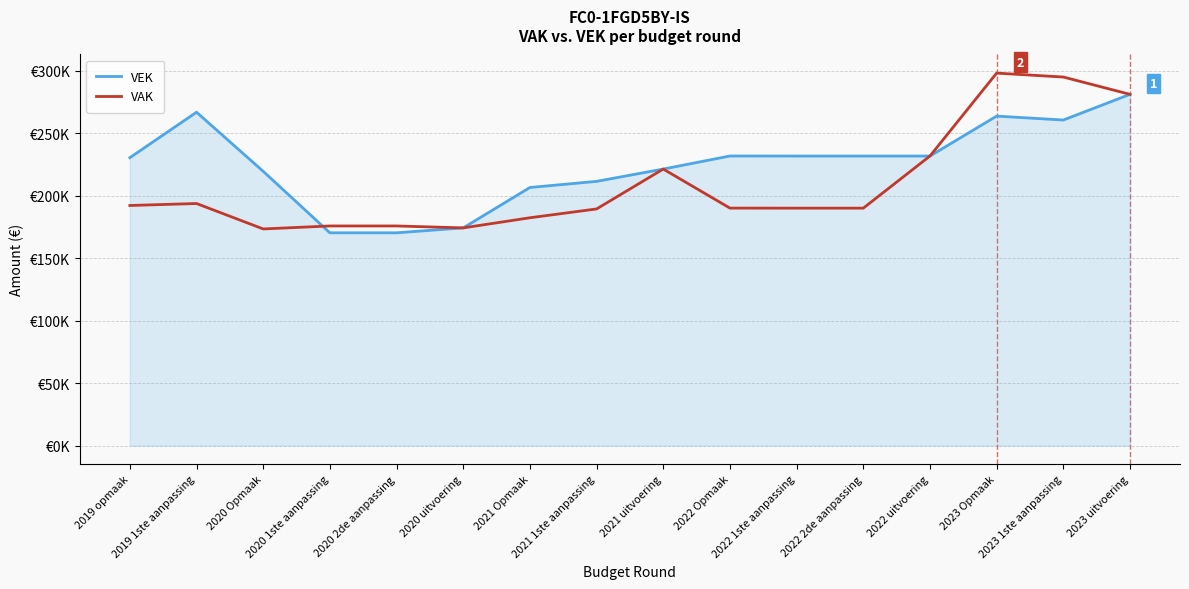

What is the minimum value for VEK?

170350